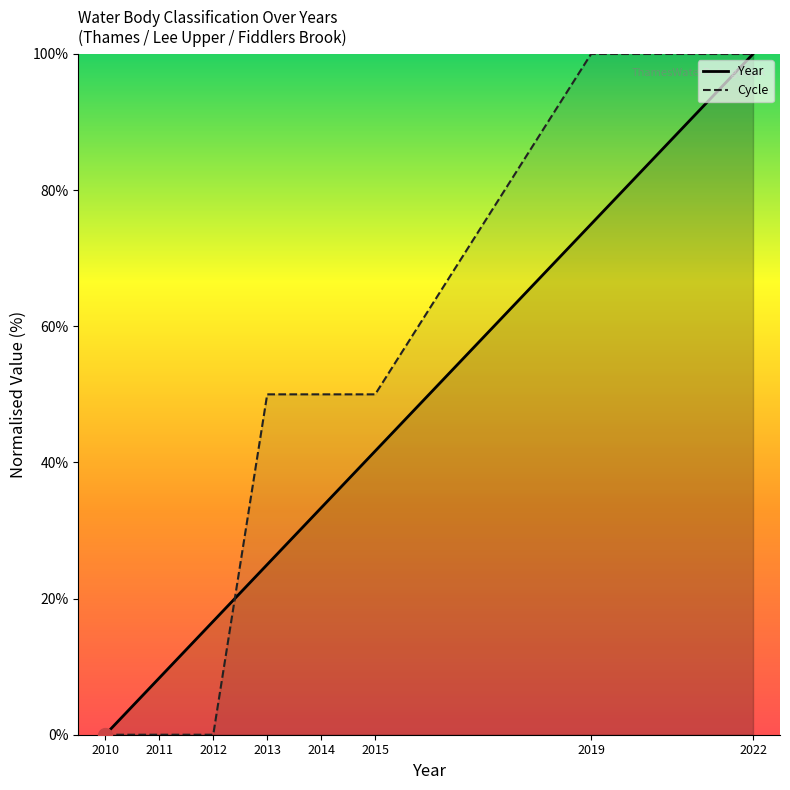

How many lines are shown in the chart?

2